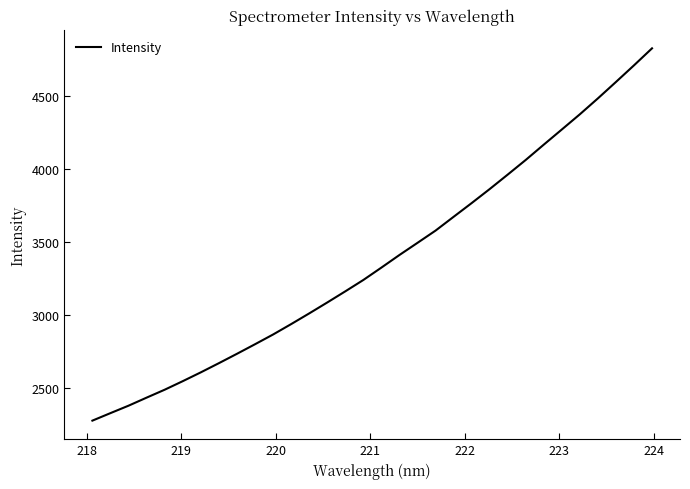

What is the difference between the maximum and minimum values?

2547.5